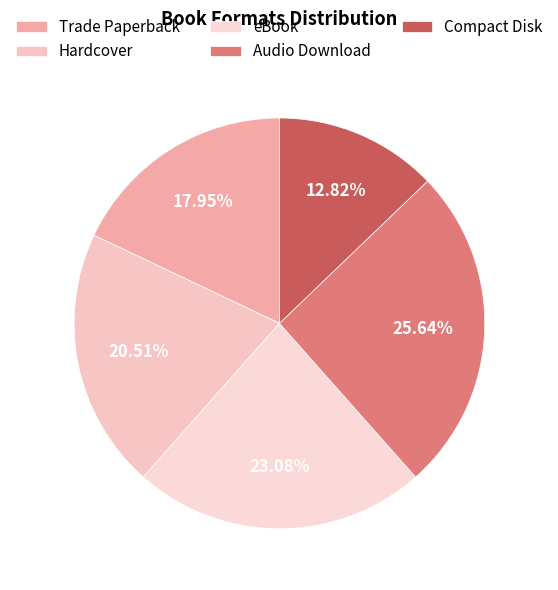

What percentage is NOT represented by Trade Paperback?

82.1%